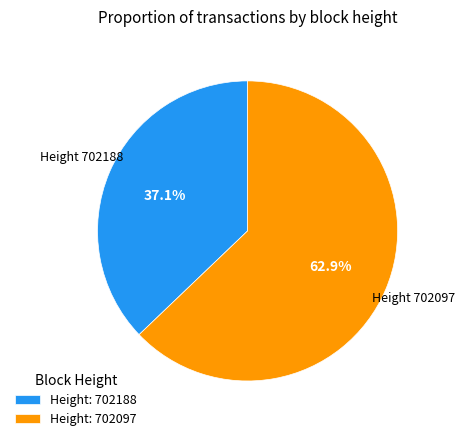

What is the largest slice in the pie chart?

Height: 702097